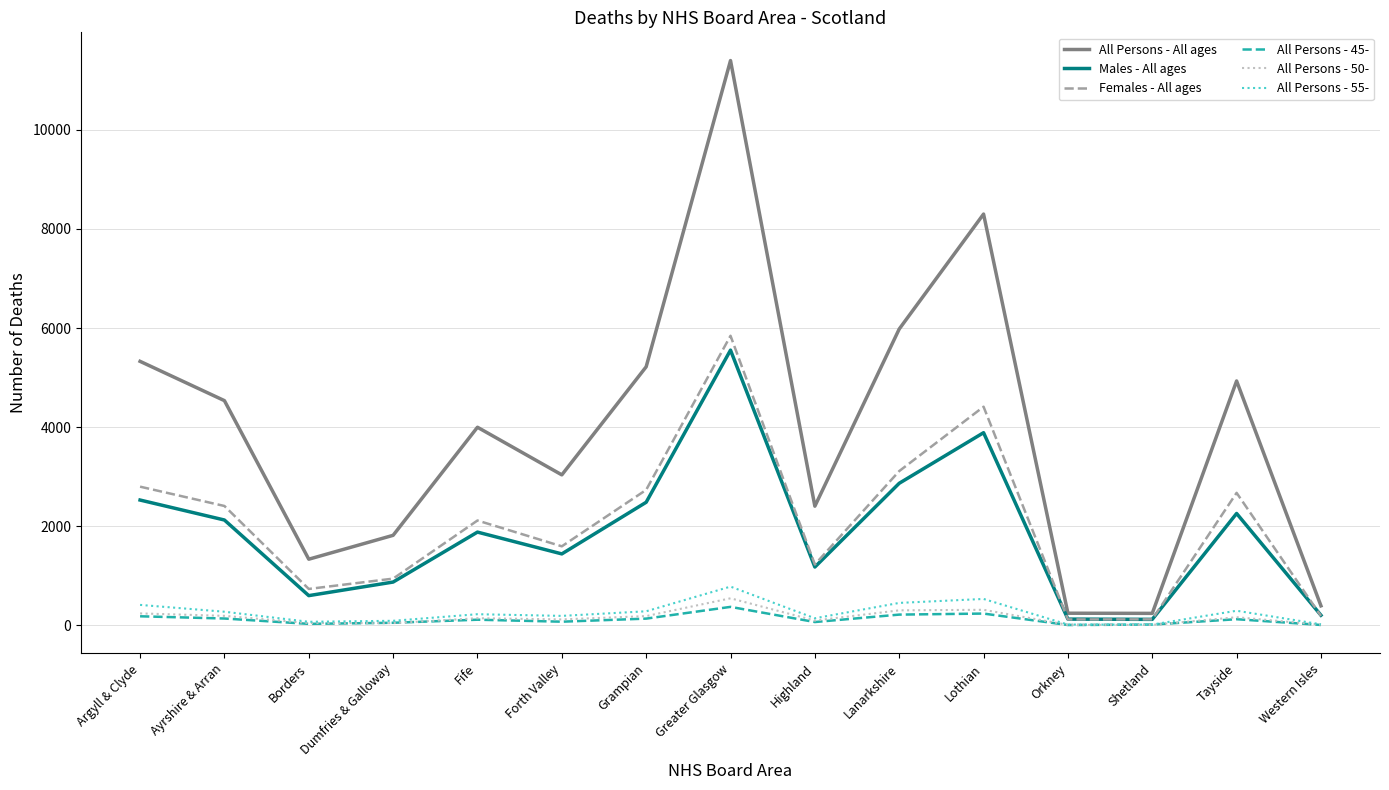

The Females - All ages series shows 2734 at Grampian. True or false?

True